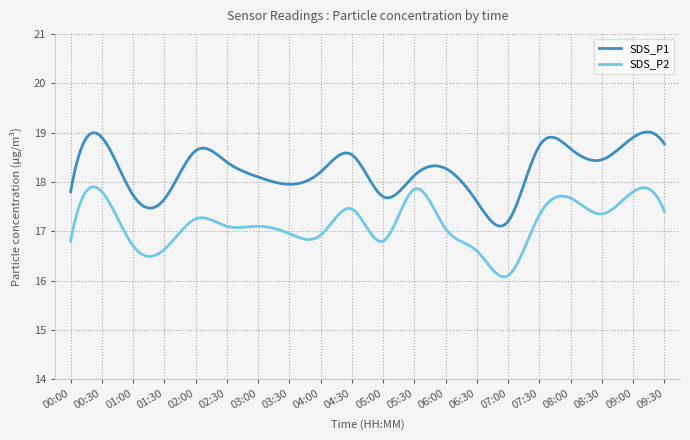

What is the greatest value displayed?

19.0